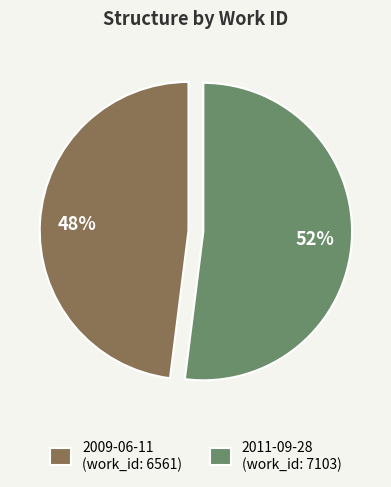

How many slices are in this pie chart?

2